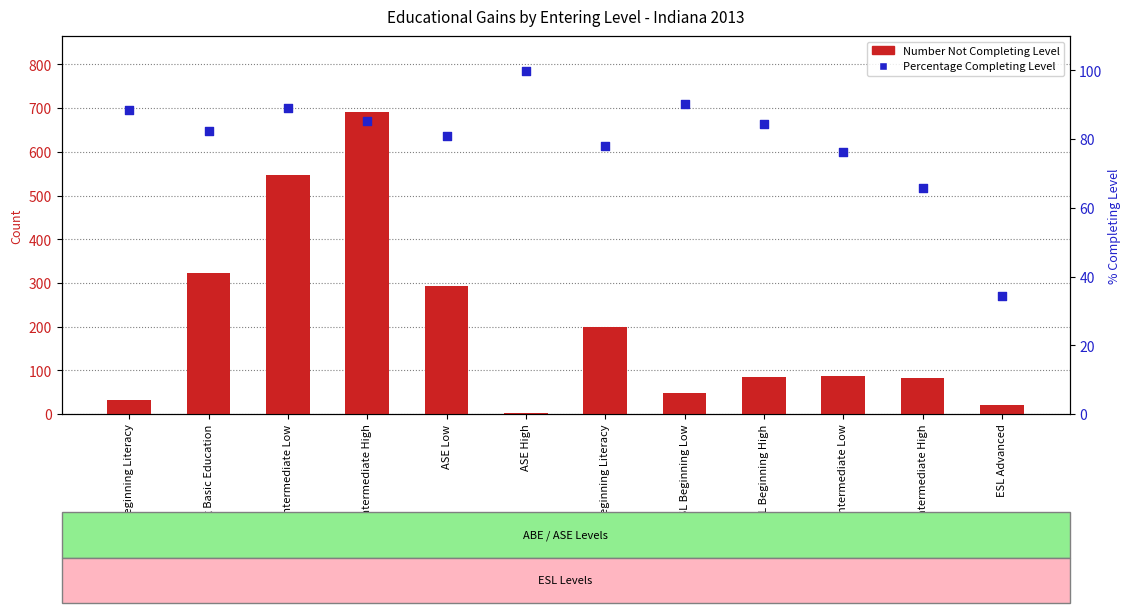

At how many categories does at least one series exceed 599?

1